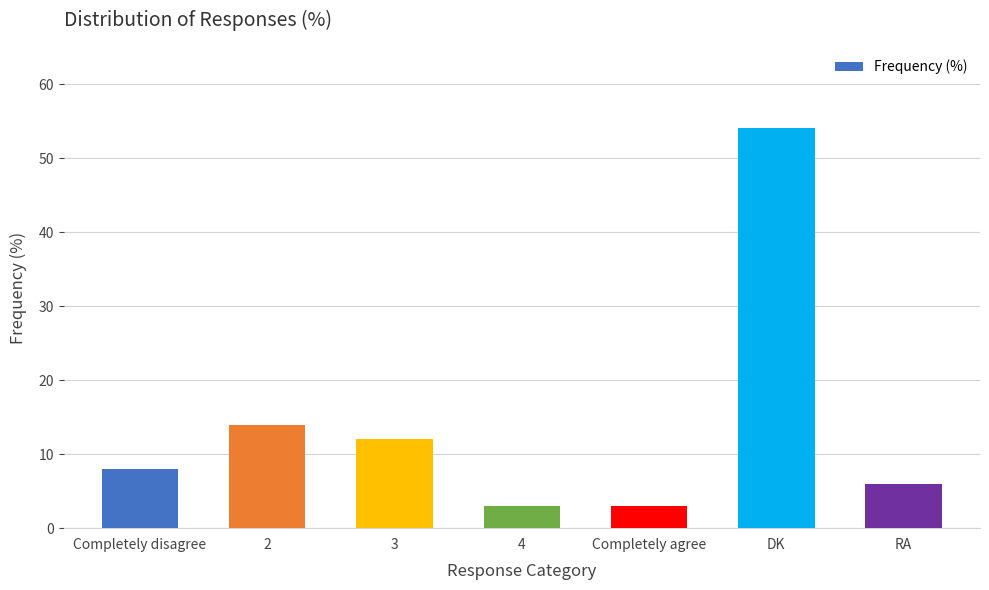

What is the difference between the maximum and minimum values?

51